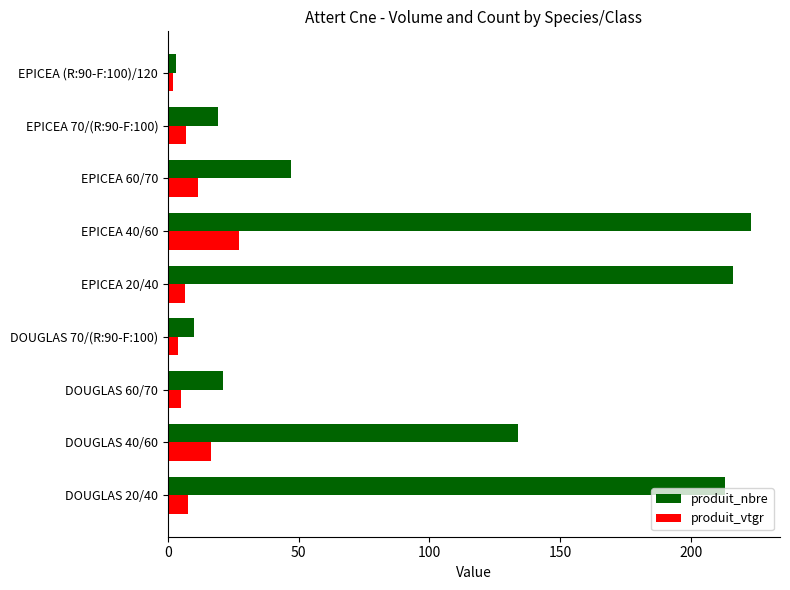

Which category has the highest value across all series?

EPICEA 40/60